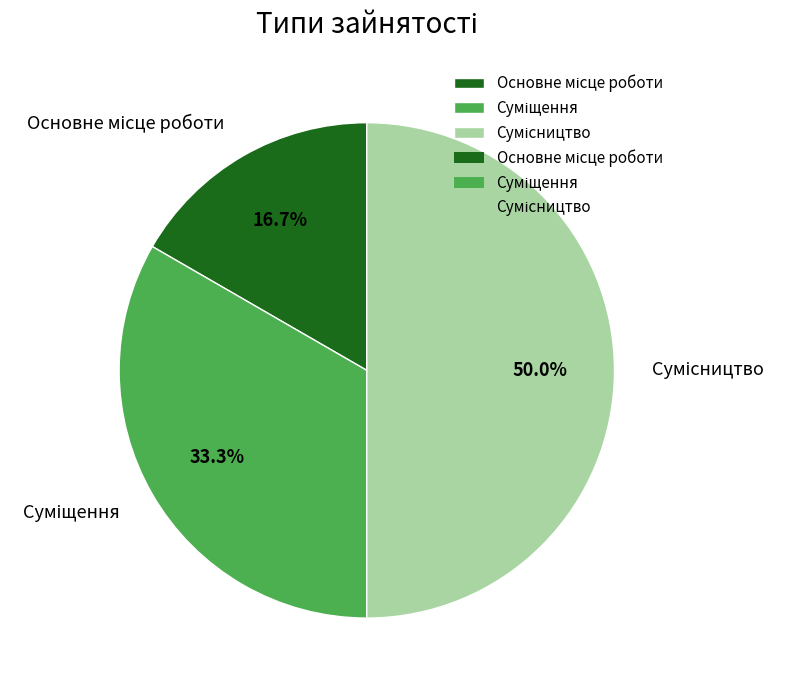

Is the sum of Суміщення and Основне місце роботи greater than half?

No